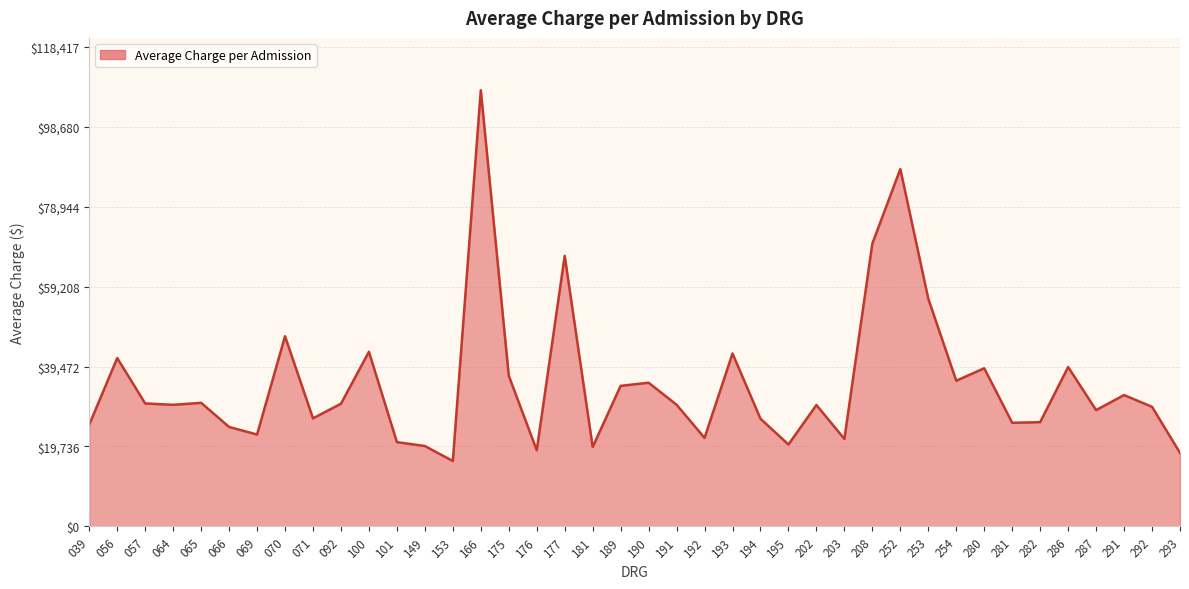

How many lines are shown in the chart?

1